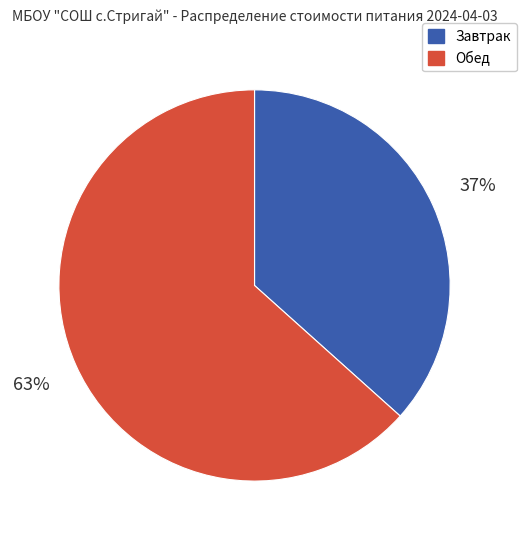

Which slice is the smallest?

Завтрак